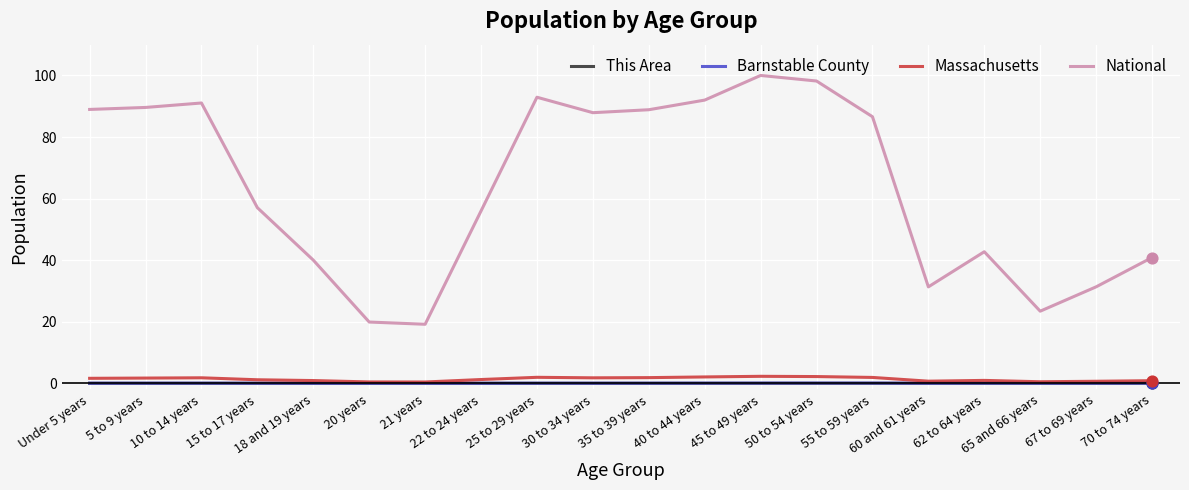

Which series has the largest total across all categories?

National